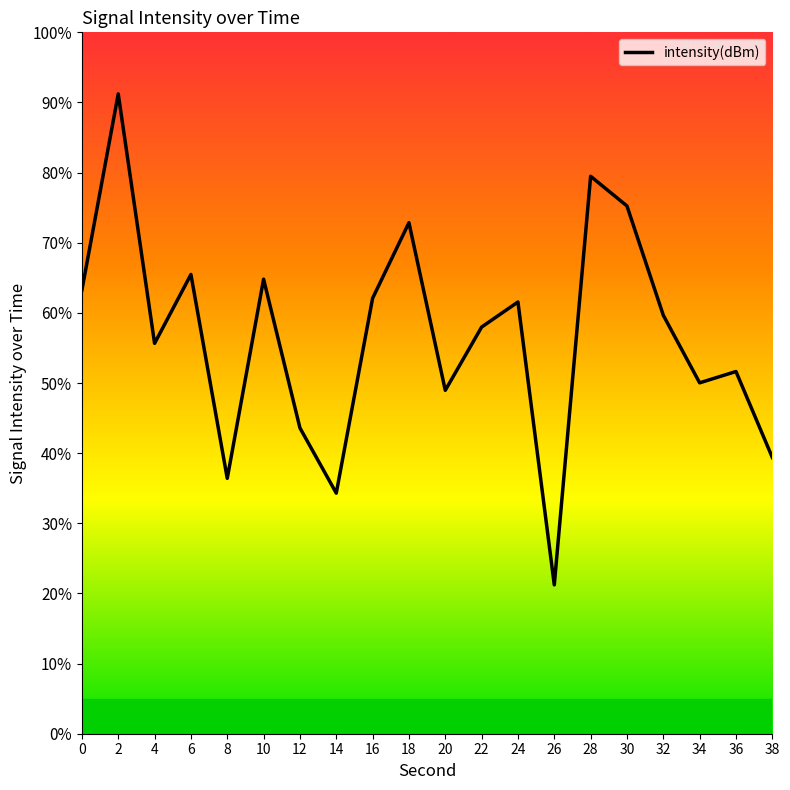

What is the change in value from 28 to 30?

-4.2